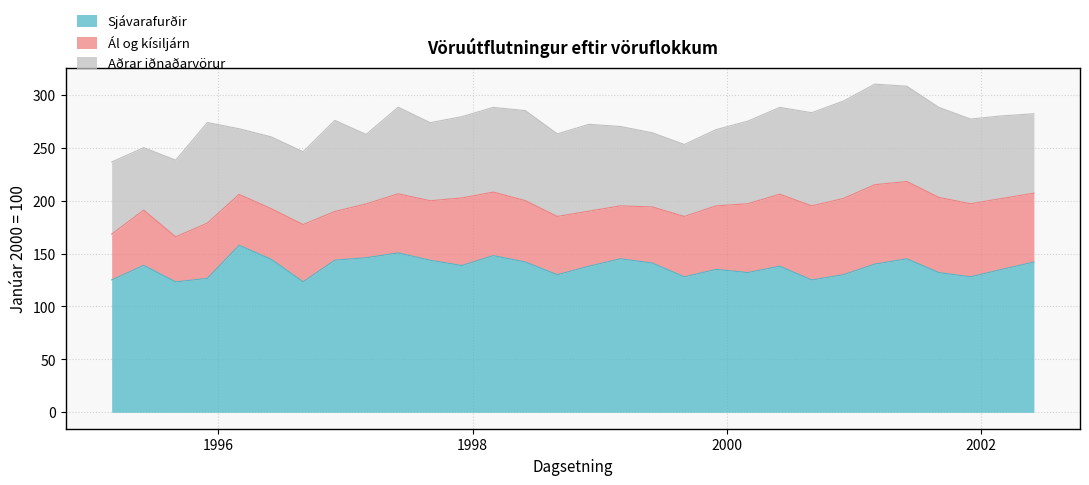

What is the label of the 15th point from the right?

1998-12-01